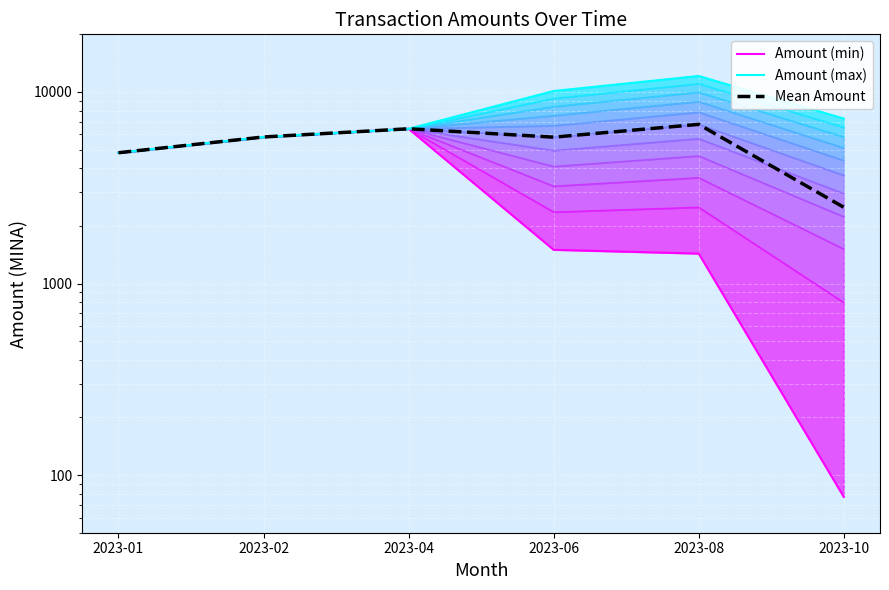

True or false: Amount (max) and Mean Amount cross at least once.

False